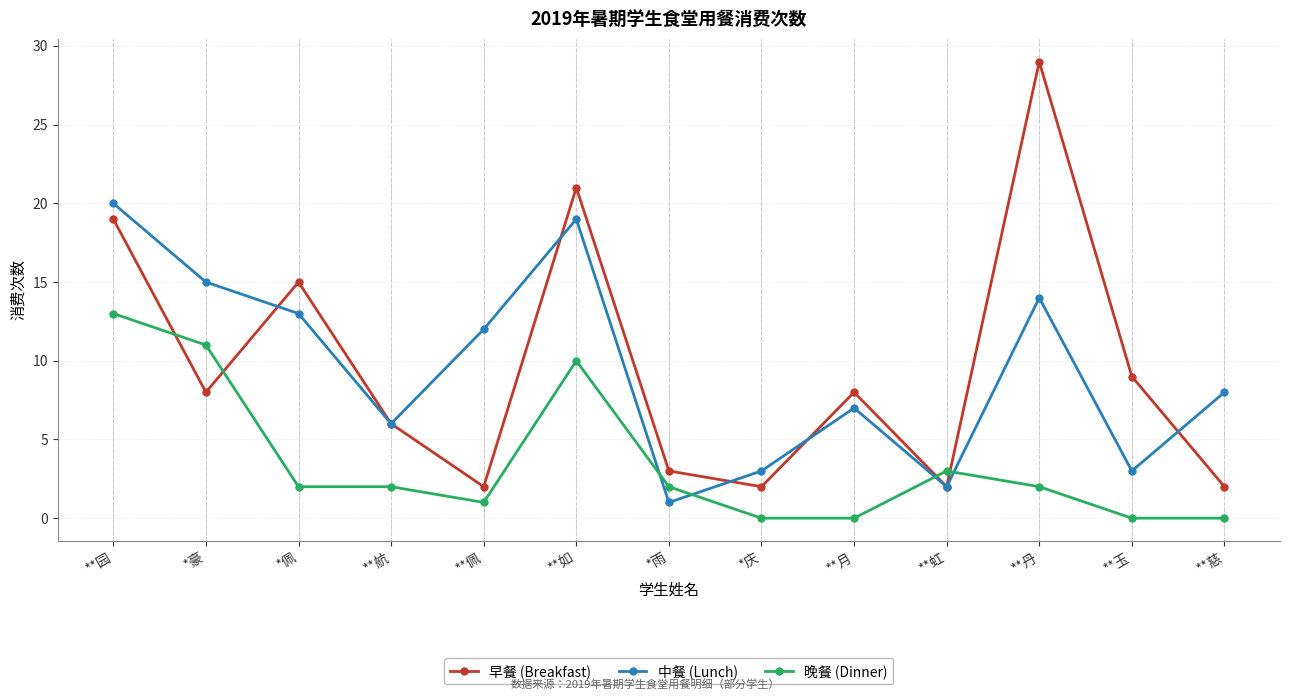

What is the total value across all series at **月?

15